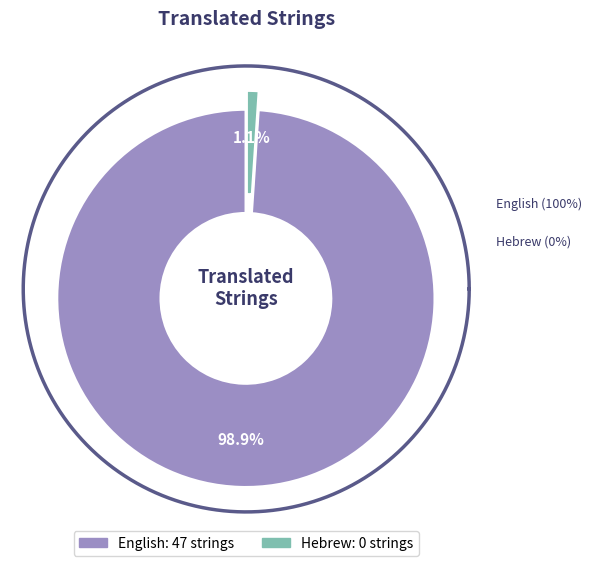

To the nearest percent, what is the combined percentage of English and Hebrew?

100%